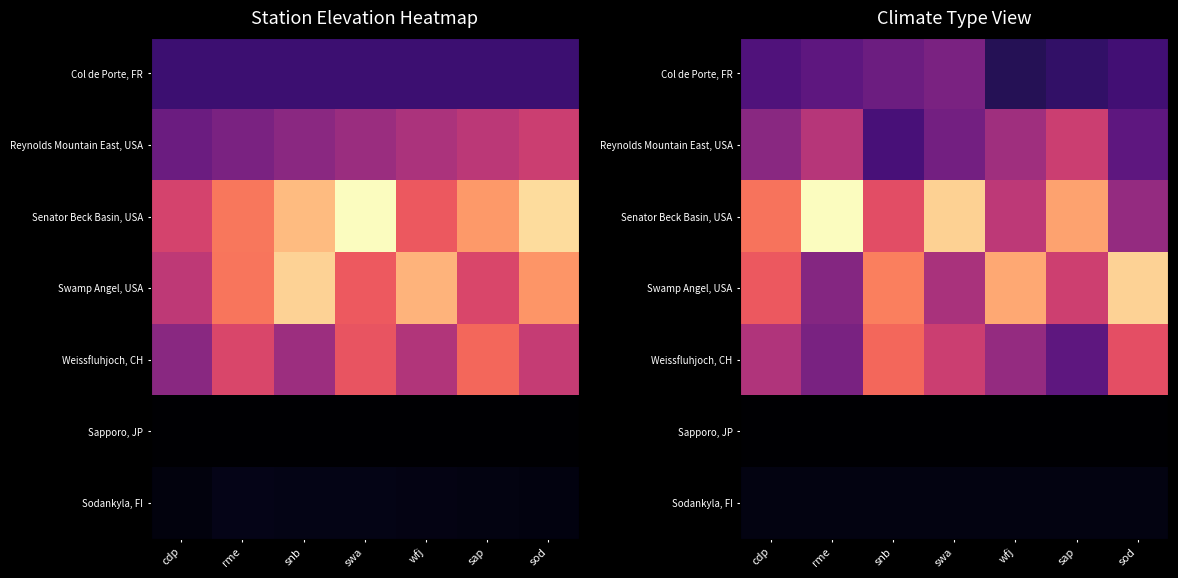

What value does the Sodankyla, FI series have at swa?

150.9